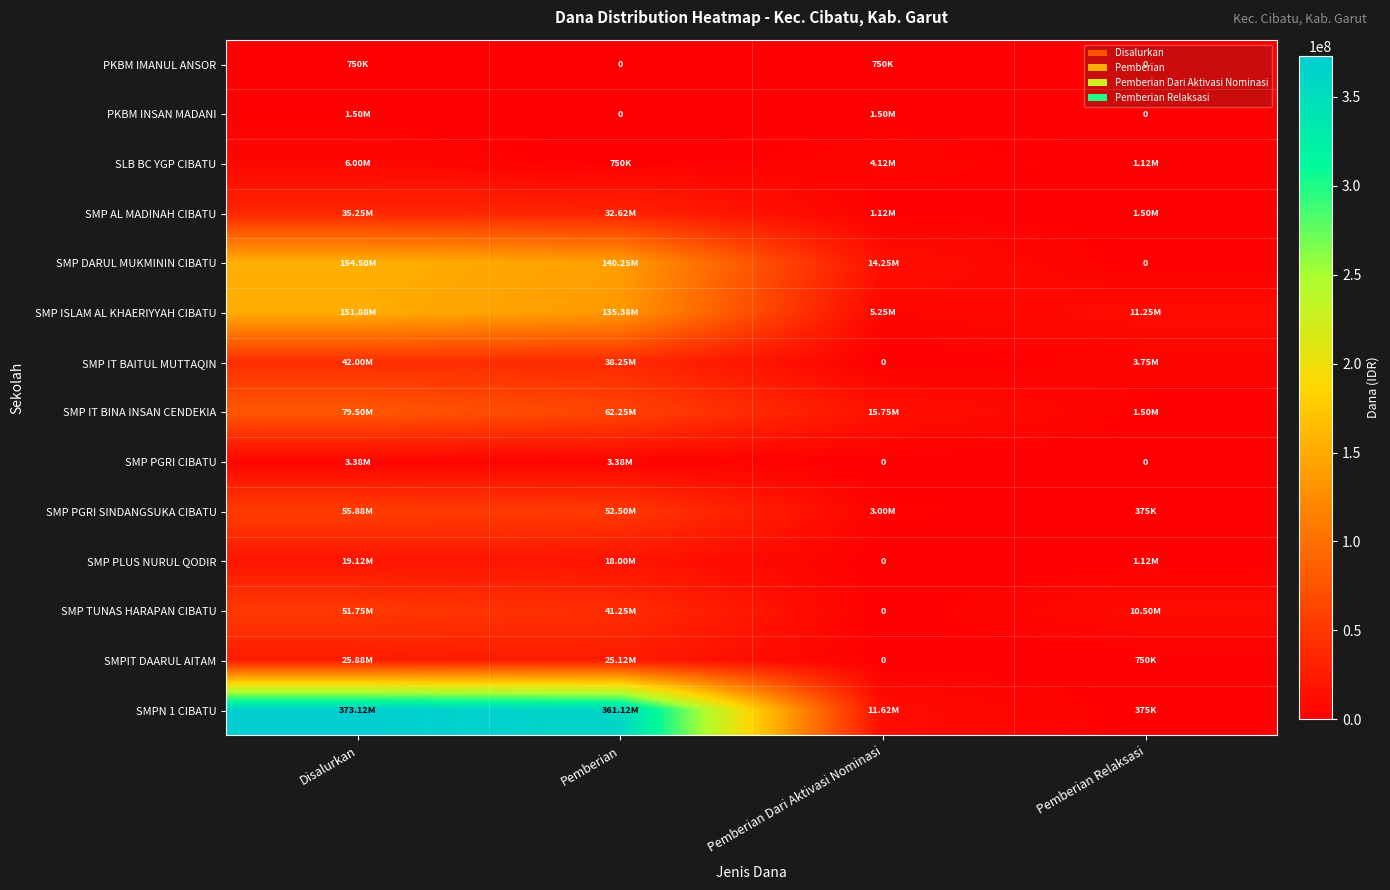

Rank the series at Pemberian Dari Aktivasi Nominasi from highest to lowest value.

SMP IT BINA INSAN CENDEKIA, SMP DARUL MUKMININ CIBATU, SMPN 1 CIBATU, SMP ISLAM AL KHAERIYYAH CIBATU, SLB BC YGP CIBATU, SMP PGRI SINDANGSUKA CIBATU, PKBM INSAN MADANI, SMP AL MADINAH CIBATU, PKBM IMANUL ANSOR, SMP IT BAITUL MUTTAQIN, SMP PGRI CIBATU, SMP PLUS NURUL QODIR, SMP TUNAS HARAPAN CIBATU, SMPIT DAARUL AITAM